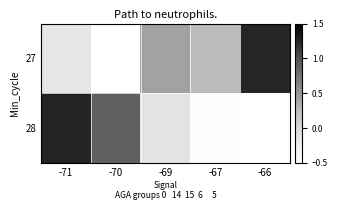

How many data points does each series have?

5